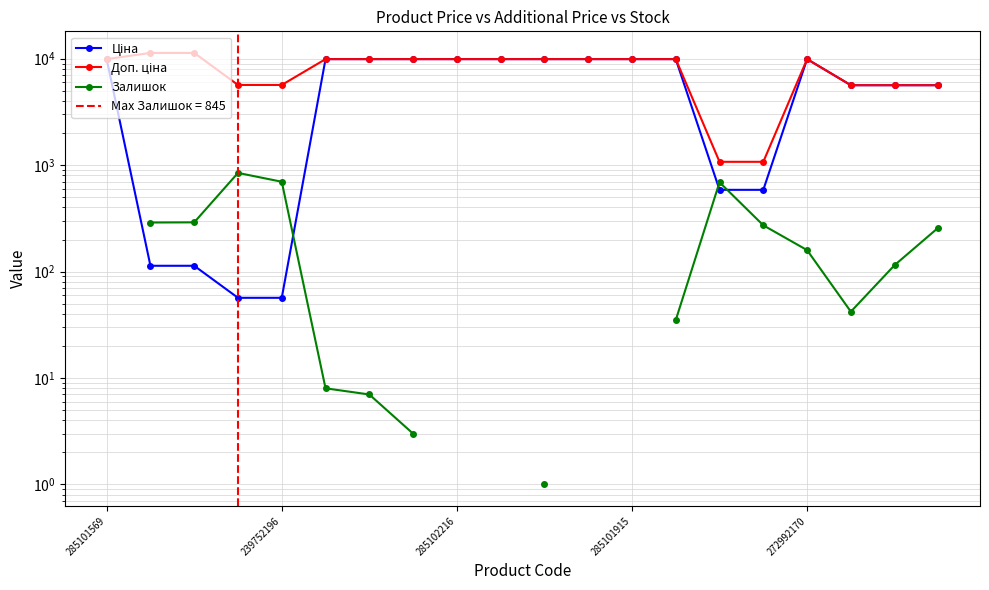

Which series has the largest range (max minus min)?

Доп. ціна